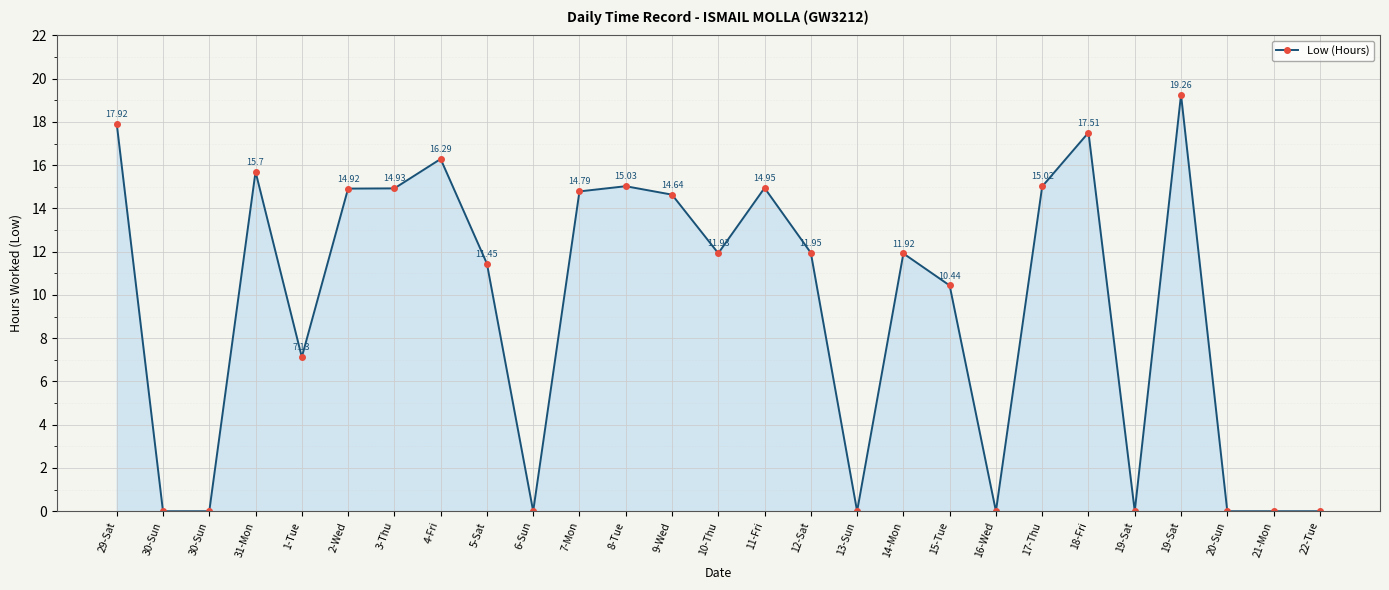

The chart shows a value of 14.9 at 2-Wed. True or false?

True